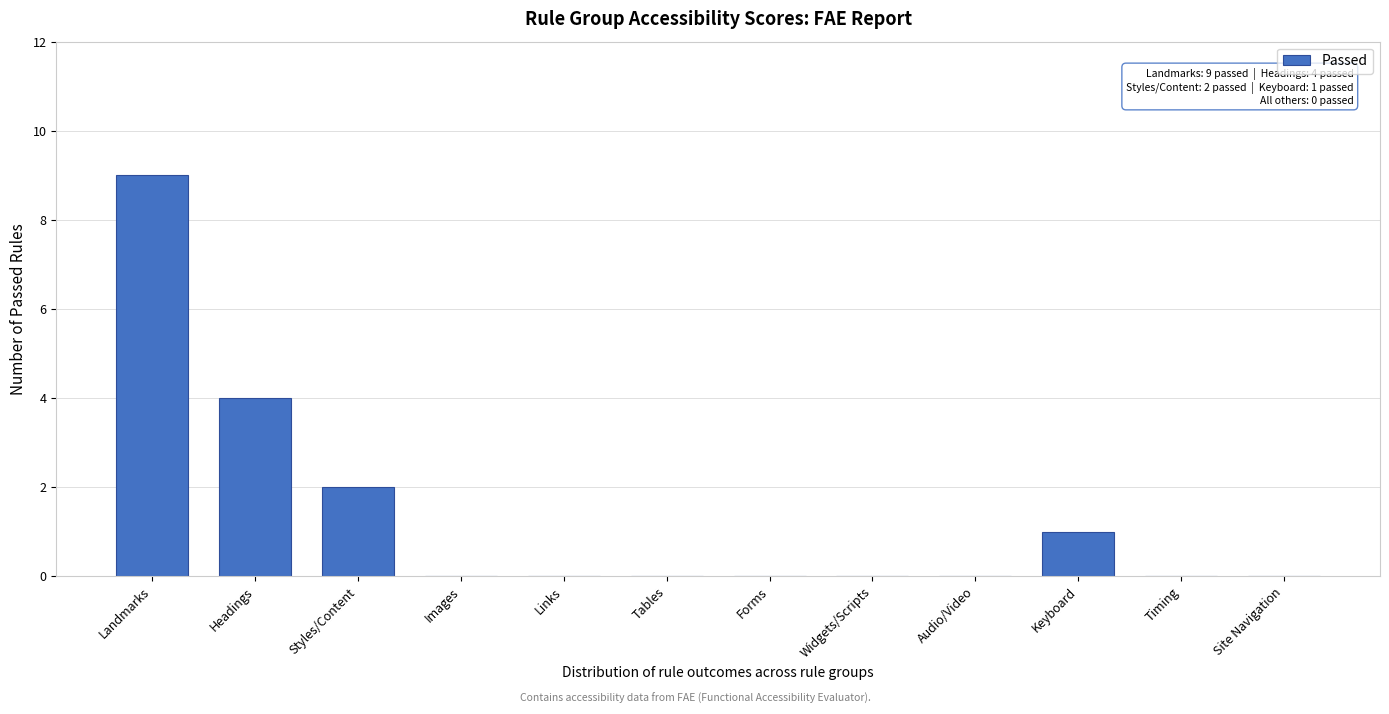

Reading left to right, list all the values displayed in this chart.

Landmarks=9	Headings=4	Styles/Content=2	Images=0	Links=0	Tables=0	Forms=0	Widgets/Scripts=0	Audio/Video=0	Keyboard=1	Timing=0	Site Navigation=0